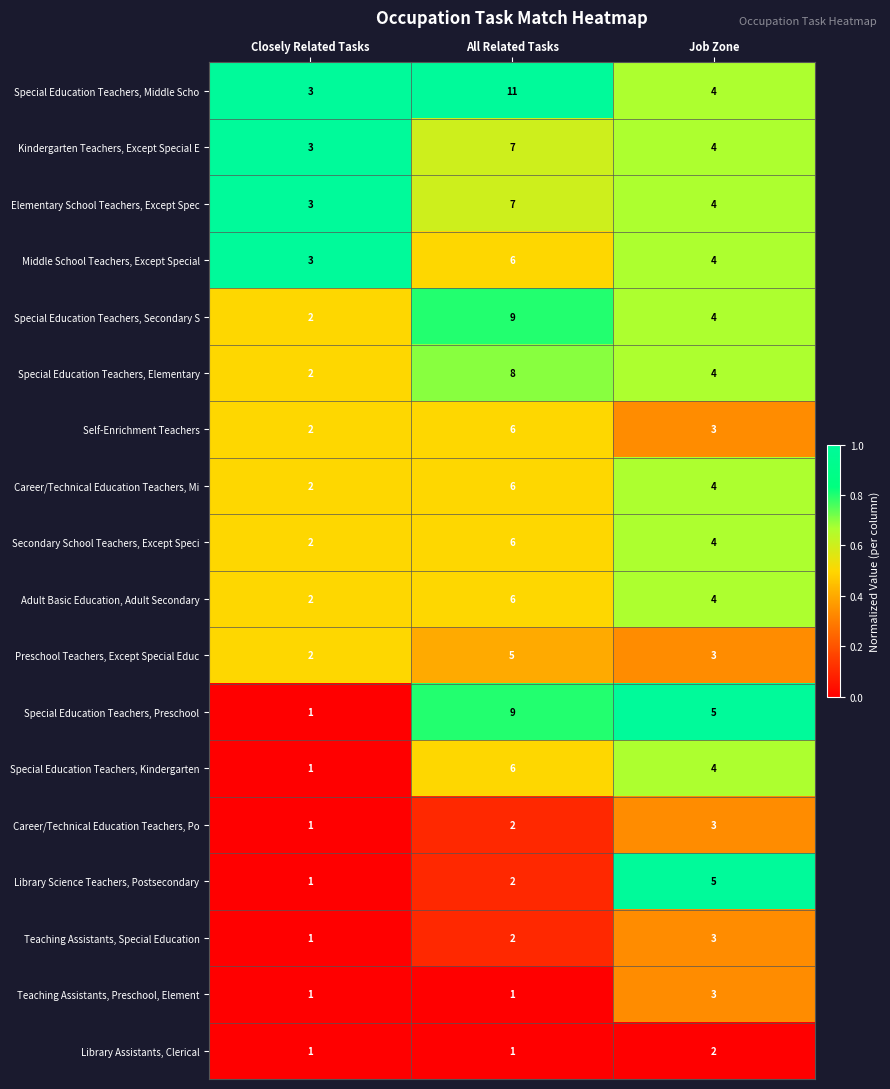

Which series changed the most between All Related Tasks and Job Zone?

Special Education Teachers, Middle Scho